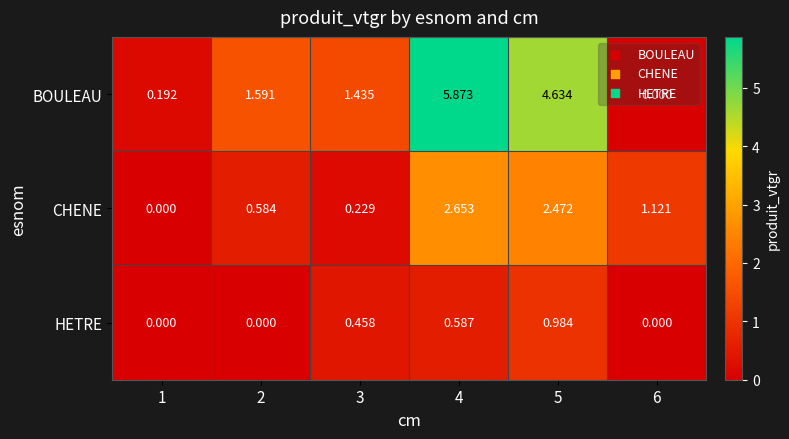

Which series has the widest spread of values?

BOULEAU